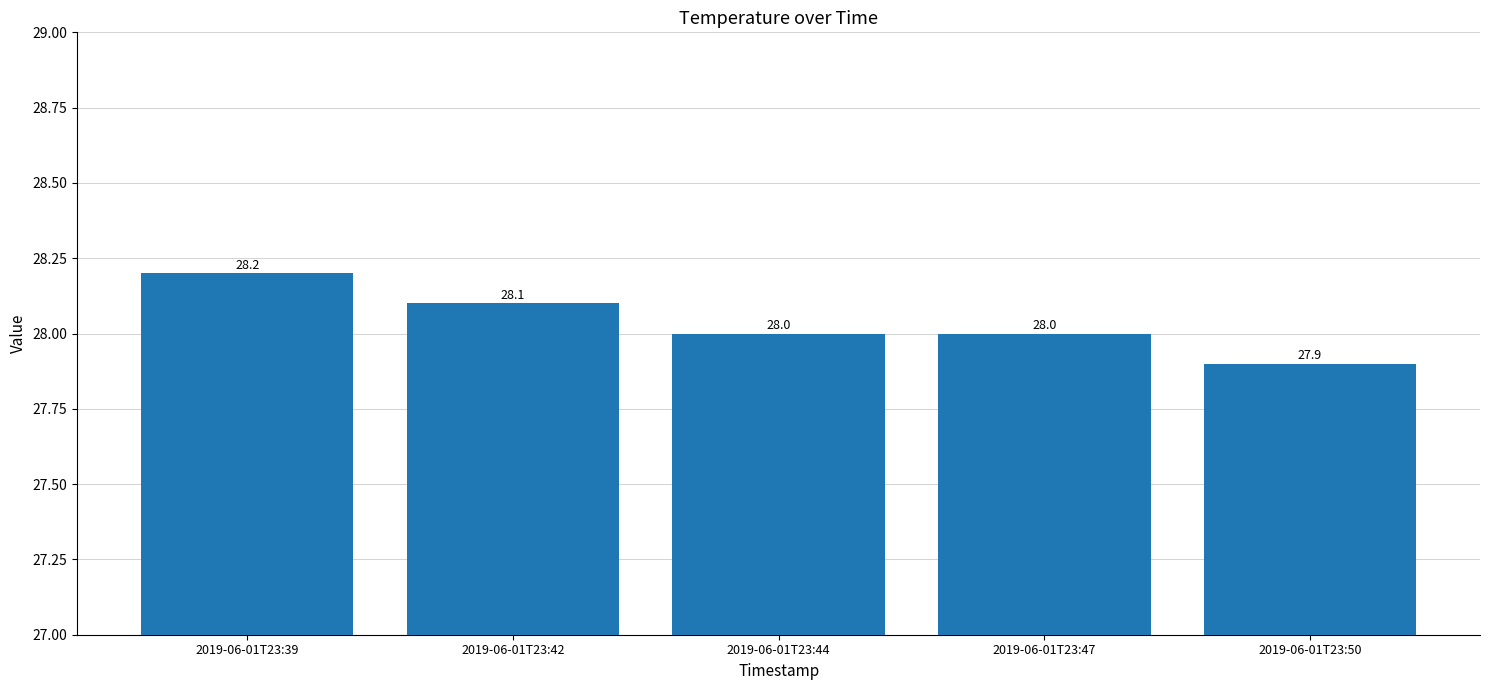

Between 2019-06-01T23:47 and 2019-06-01T23:50, which is larger?

2019-06-01T23:47